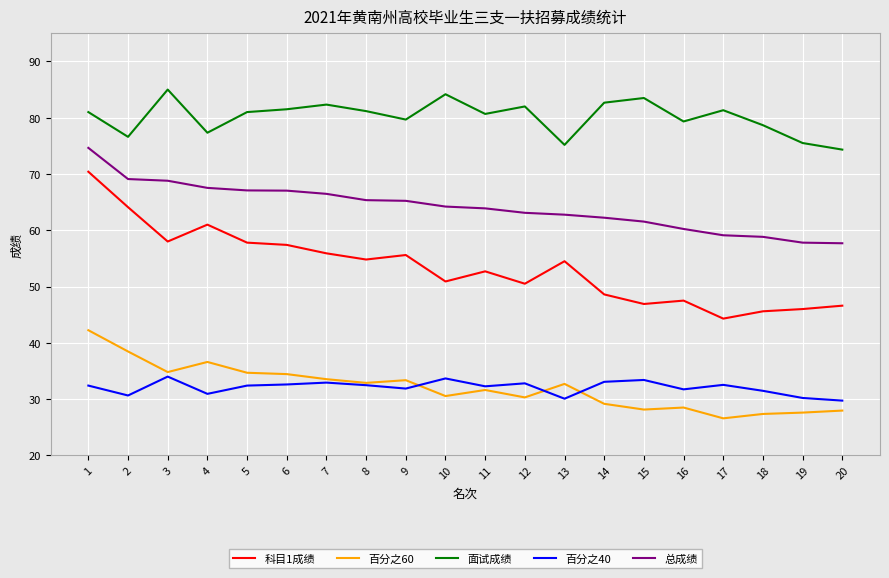

The value of 百分之60 at 13 is 43.4. True or false?

False